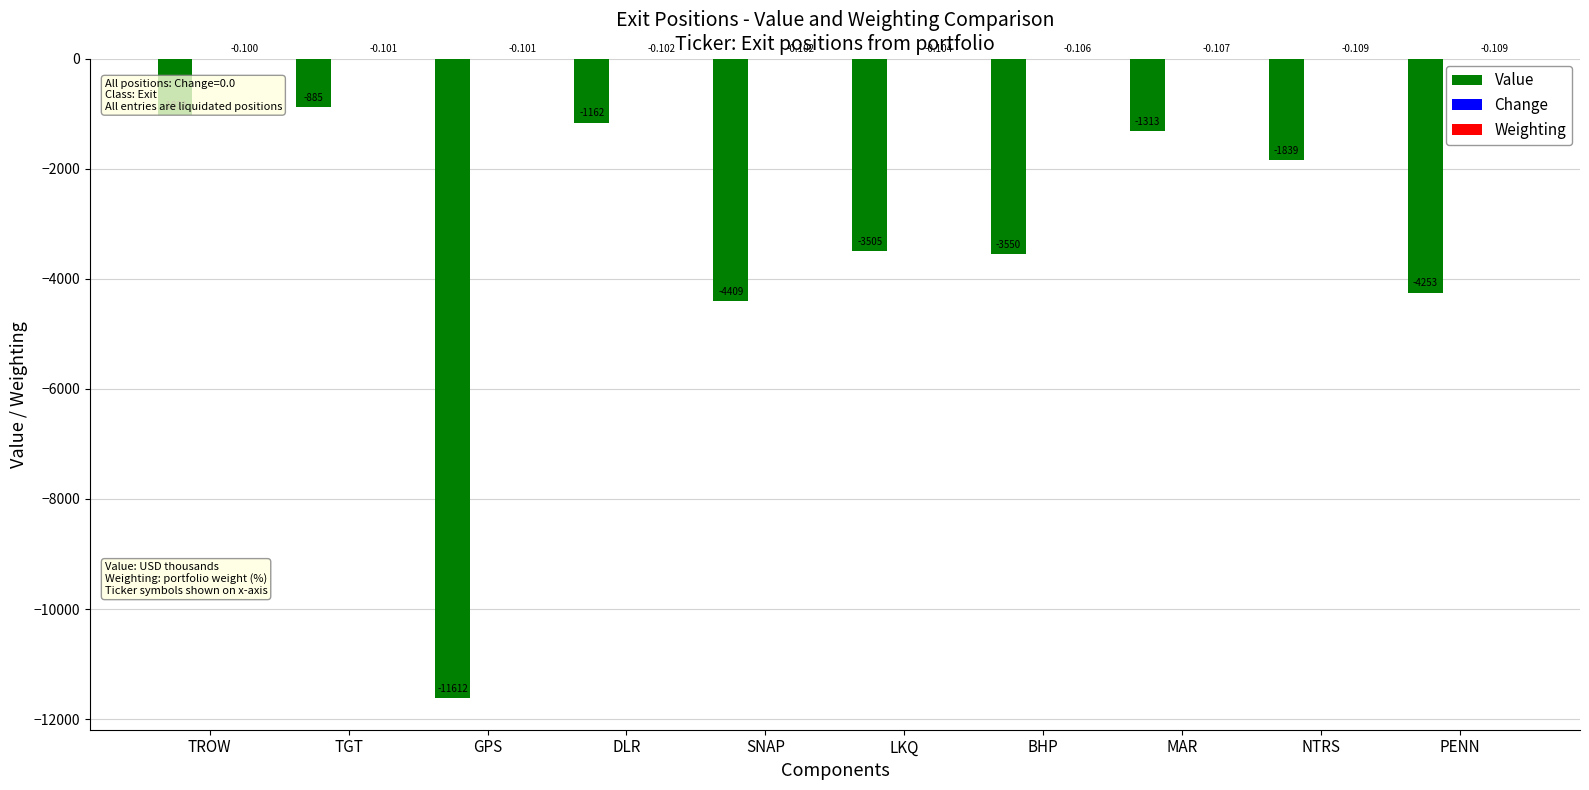

At which label does Value reach its peak?

TGT